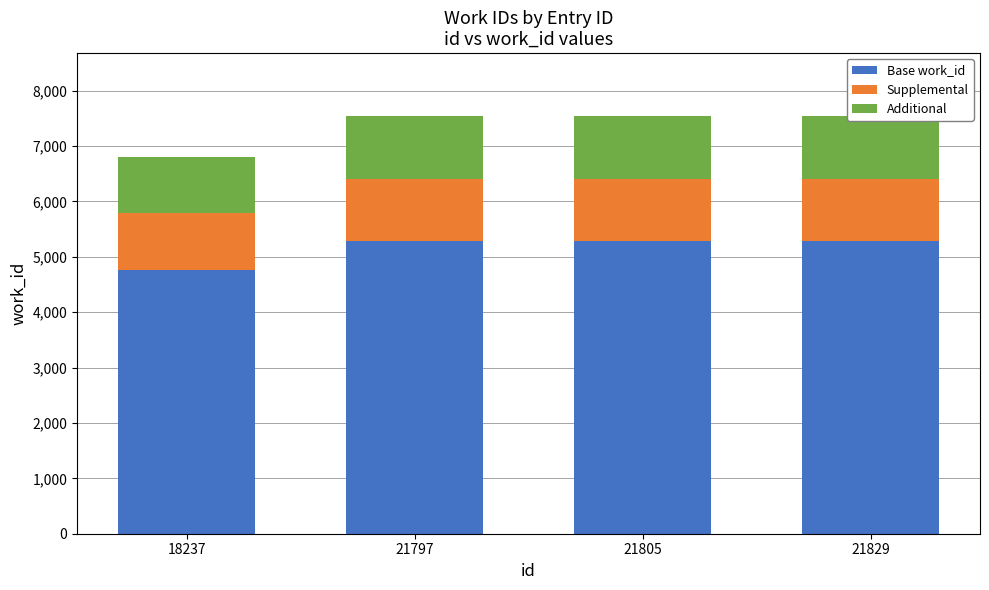

True or false: Supplemental has a value of 1132.1 at 21805.

True